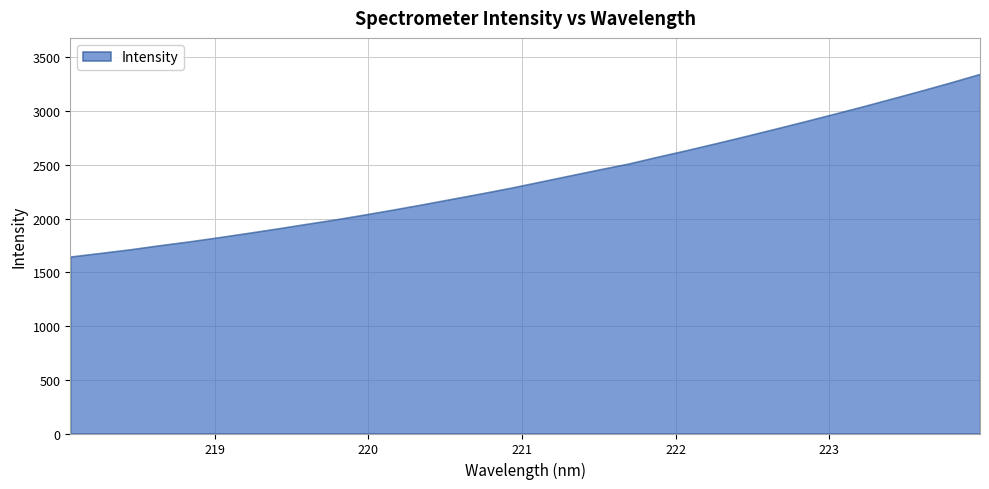

What is the ratio of the value at 221.1174 to the value at 223.5987?

0.7